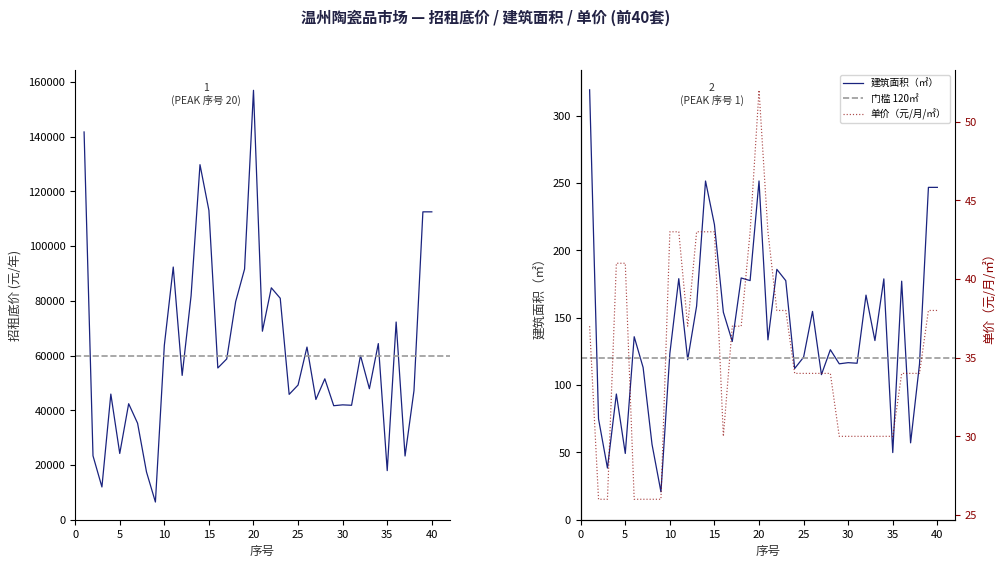

True or false: 建筑面积（㎡） and 招租底价(元/年) intersect in this chart.

False